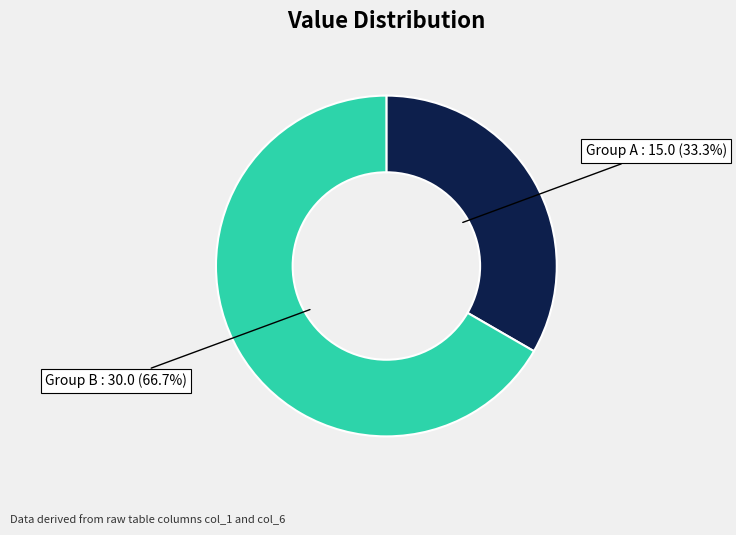

Is there a majority slice in this chart?

Yes